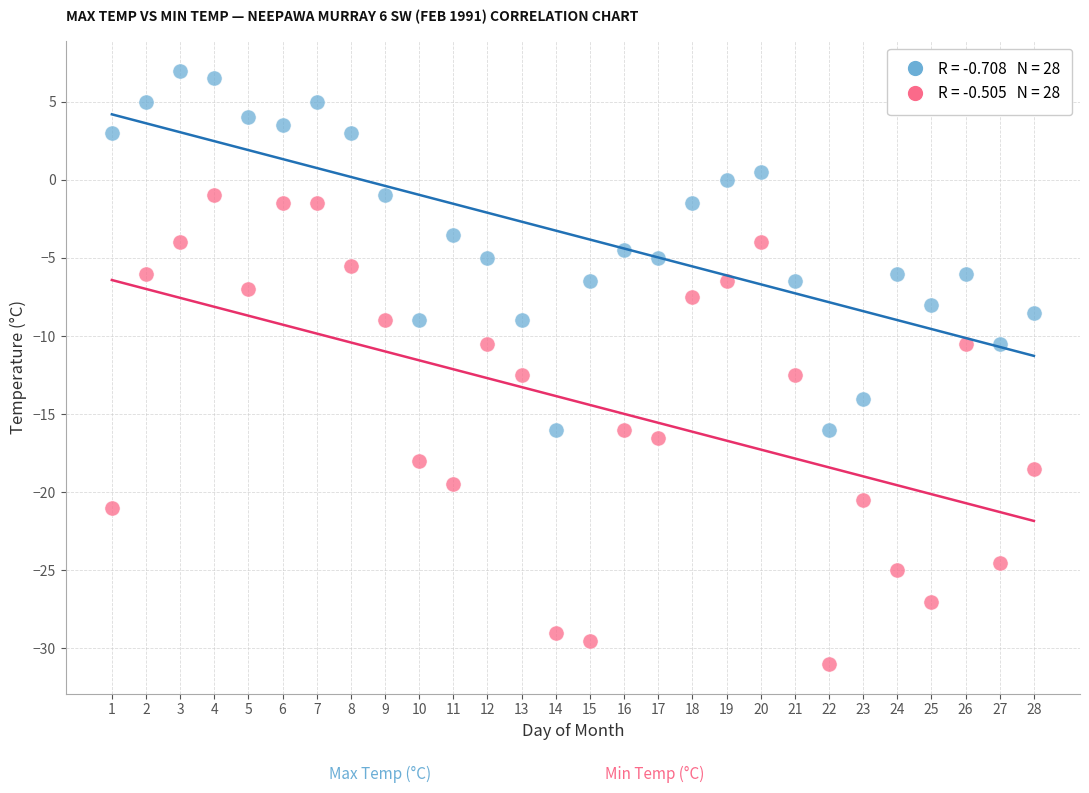

Across all data points, what is the range of X values (max minus min)?

27.0